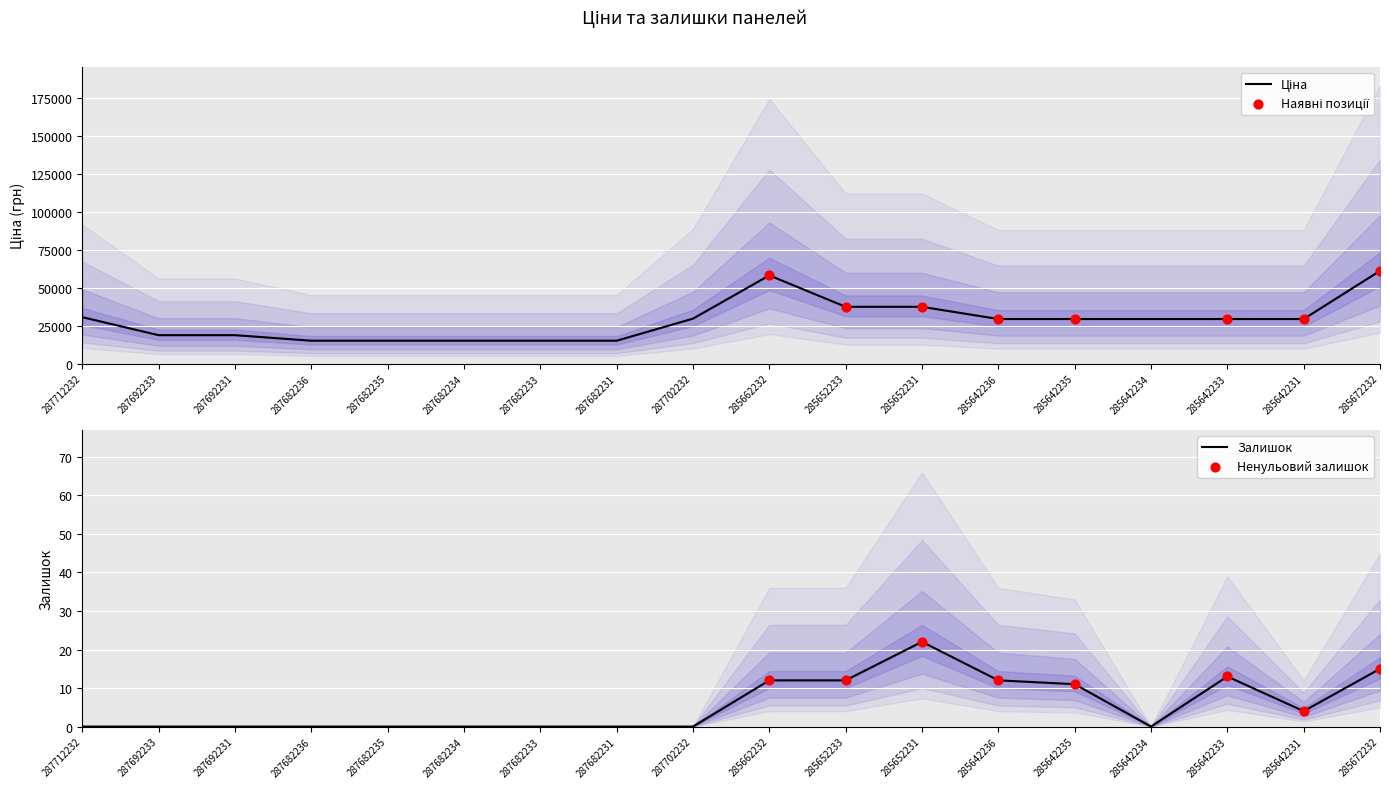

What are all the series names shown in the legend?

Ціна, Залишок